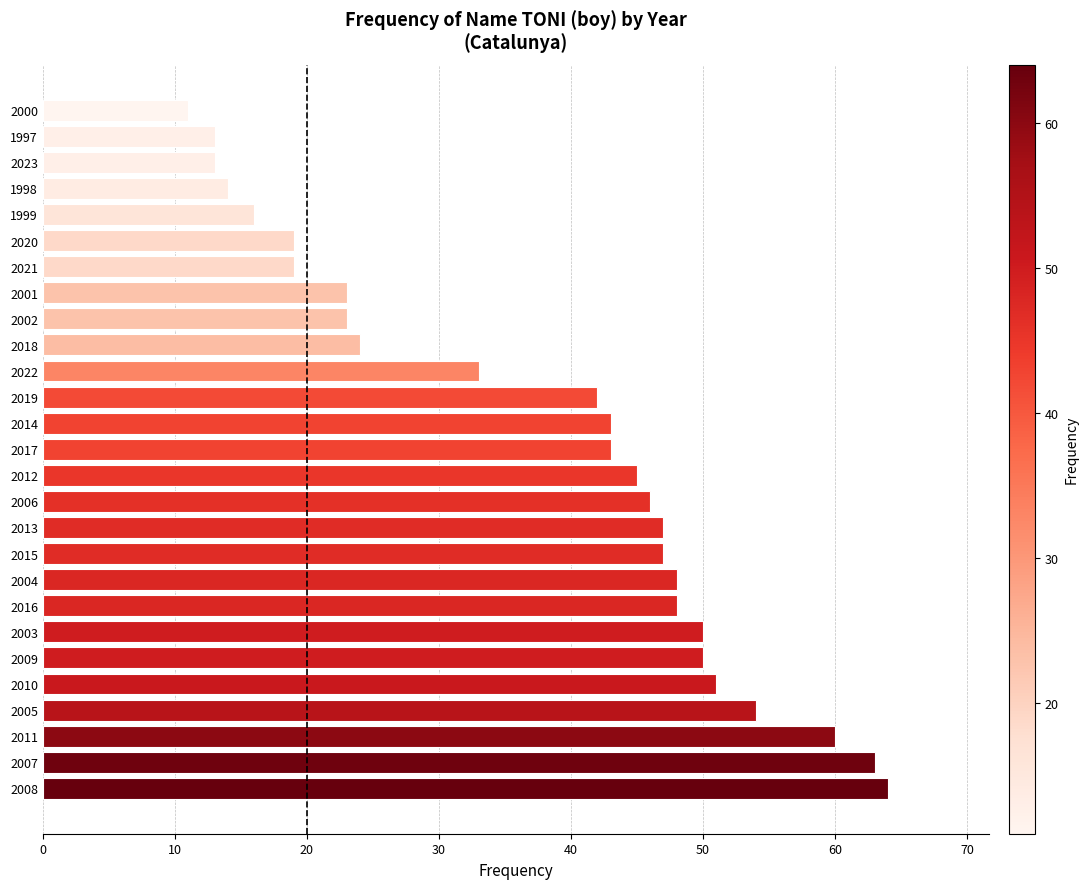

Reading bottom to top, list all the values displayed in this chart.

64	63	60	54	51	50	50	48	48	47	47	46	45	43	43	42	33	24	23	23	19	19	16	14	13	13	11